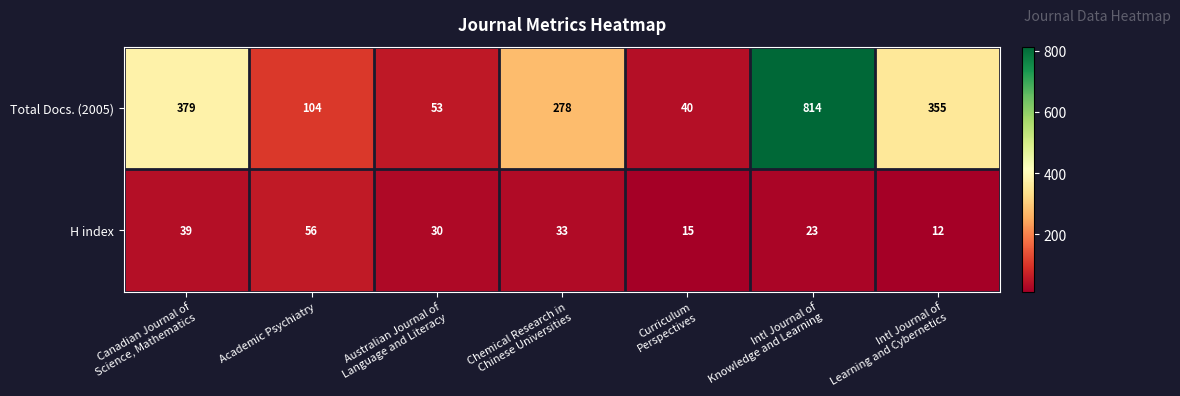

What is the difference between the highest and lowest values at Chemical Research in
Chinese Universities?

245